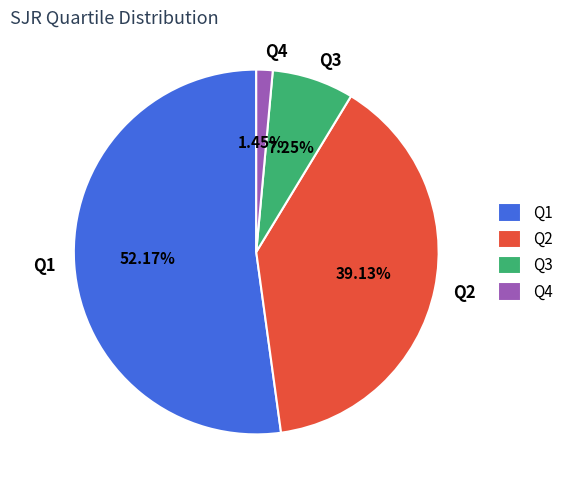

To the nearest percent, what portion does Q4 represent?

1%